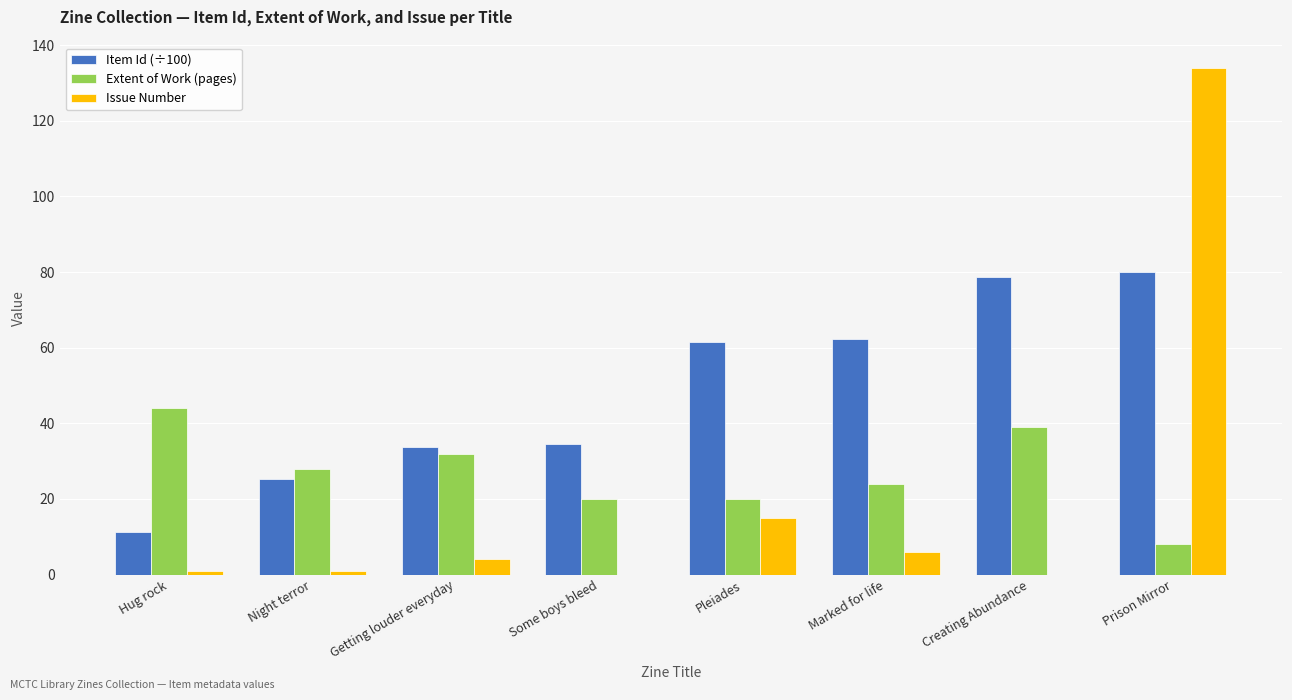

Is the value of Issue Number at Pleiades greater than the value of Extent of Work (pages) at Prison Mirror?

Yes